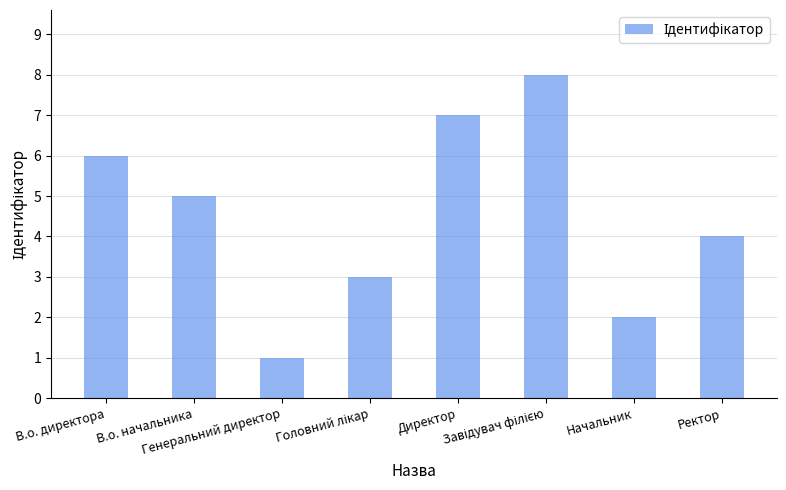

What is the greatest value displayed?

8